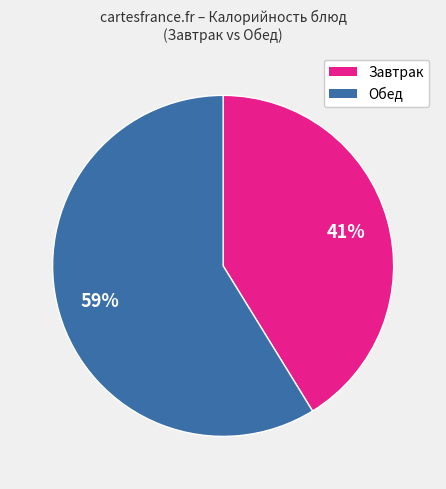

How many segments does this pie chart have?

2